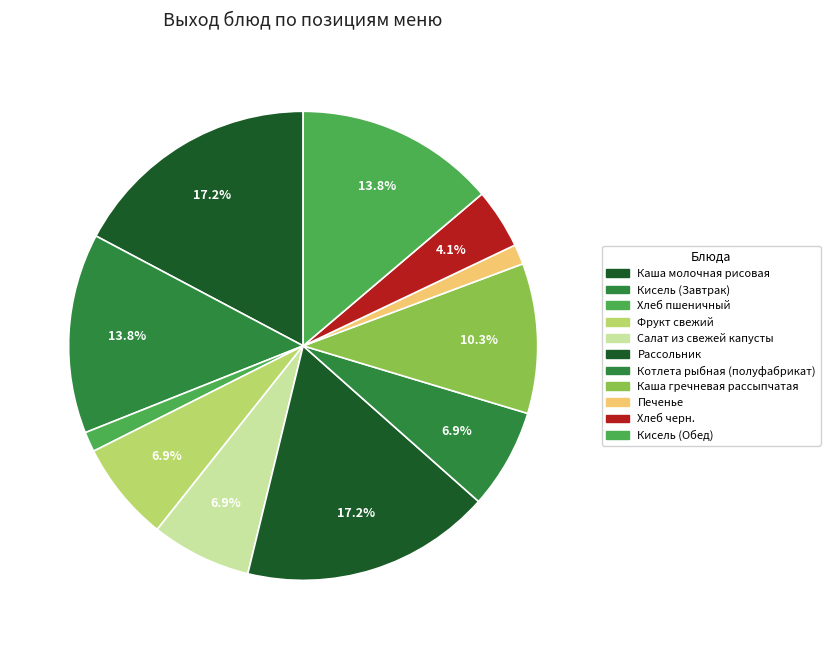

How many slices are in this pie chart?

11